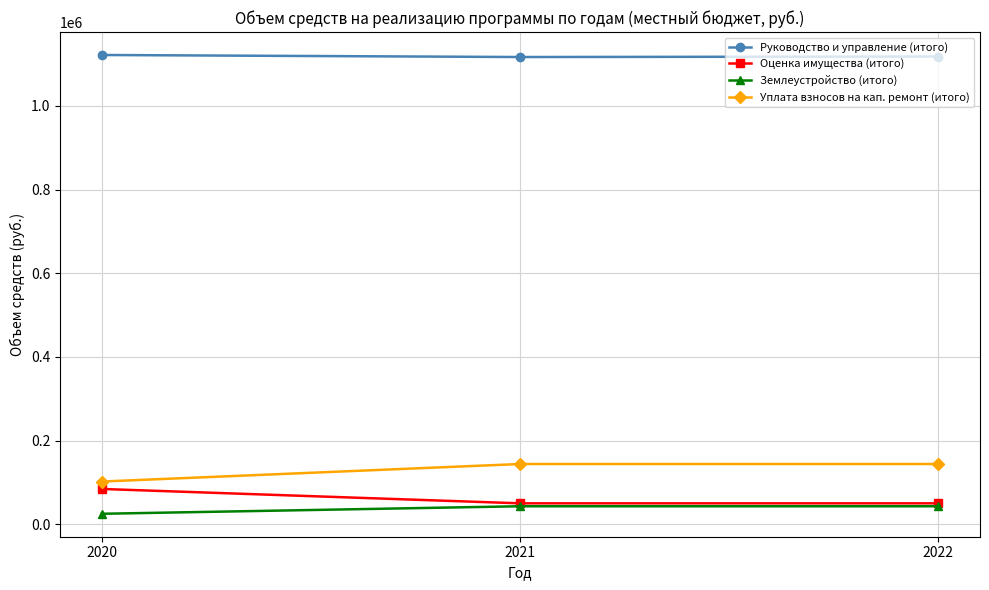

What is the difference between the maximum and second lowest values in the Оценка имущества (итого) series?

34362